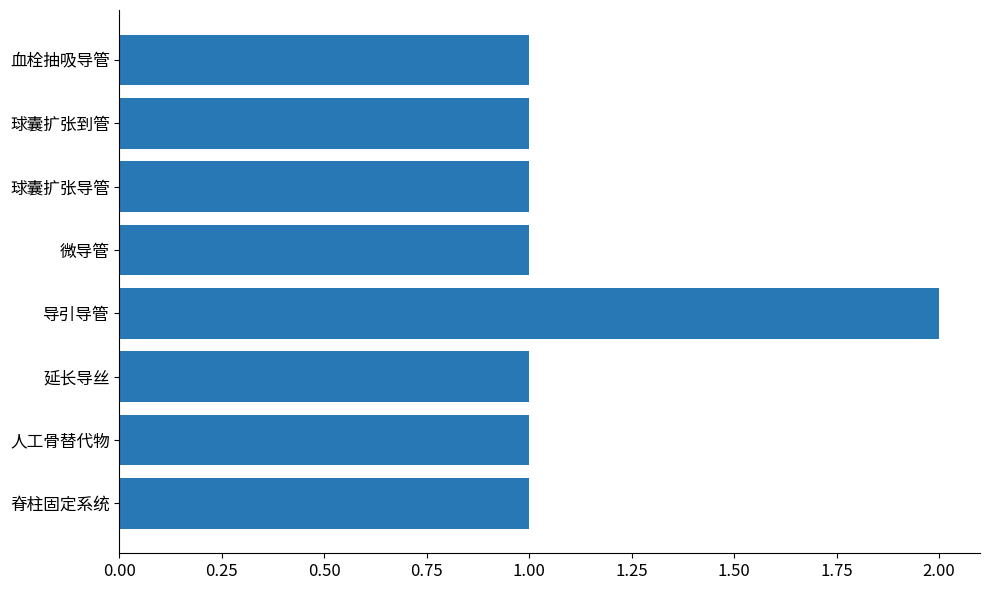

How many distinct data groups are displayed?

1